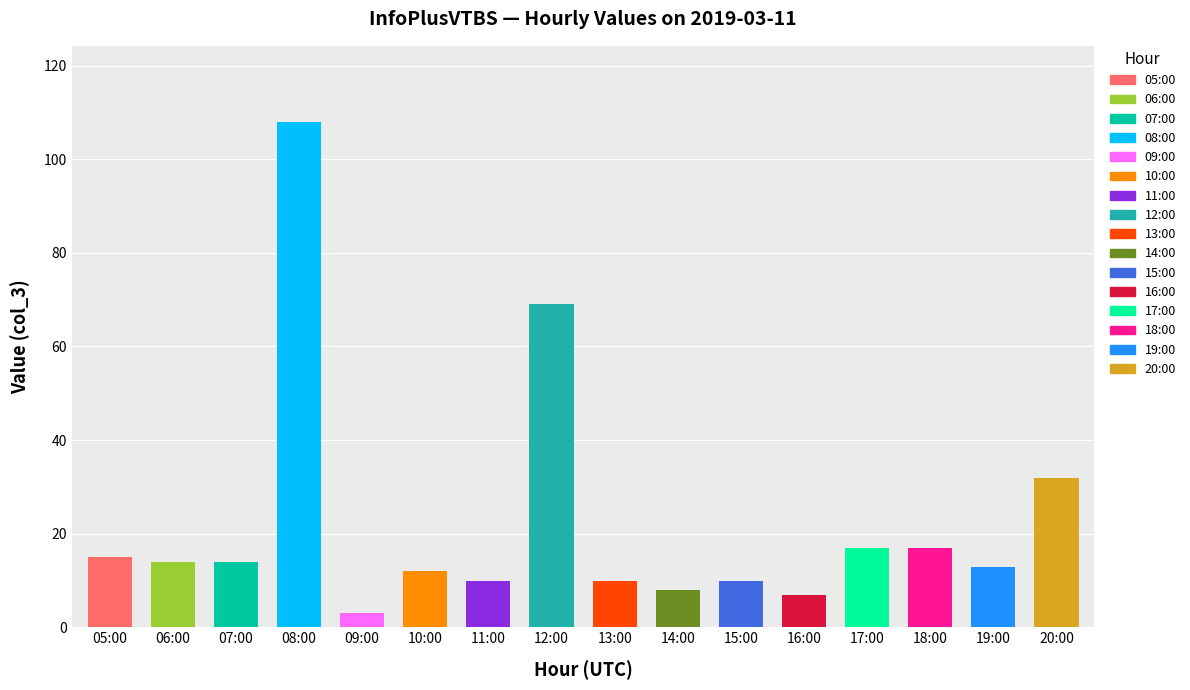

What is the label of the 16th bar from the right?

05:00